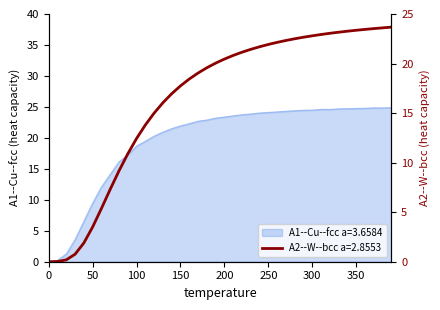

List the series in order of their peak value, lowest first.

A2--W--bcc a=2.8553, A1--Cu--fcc a=3.6584